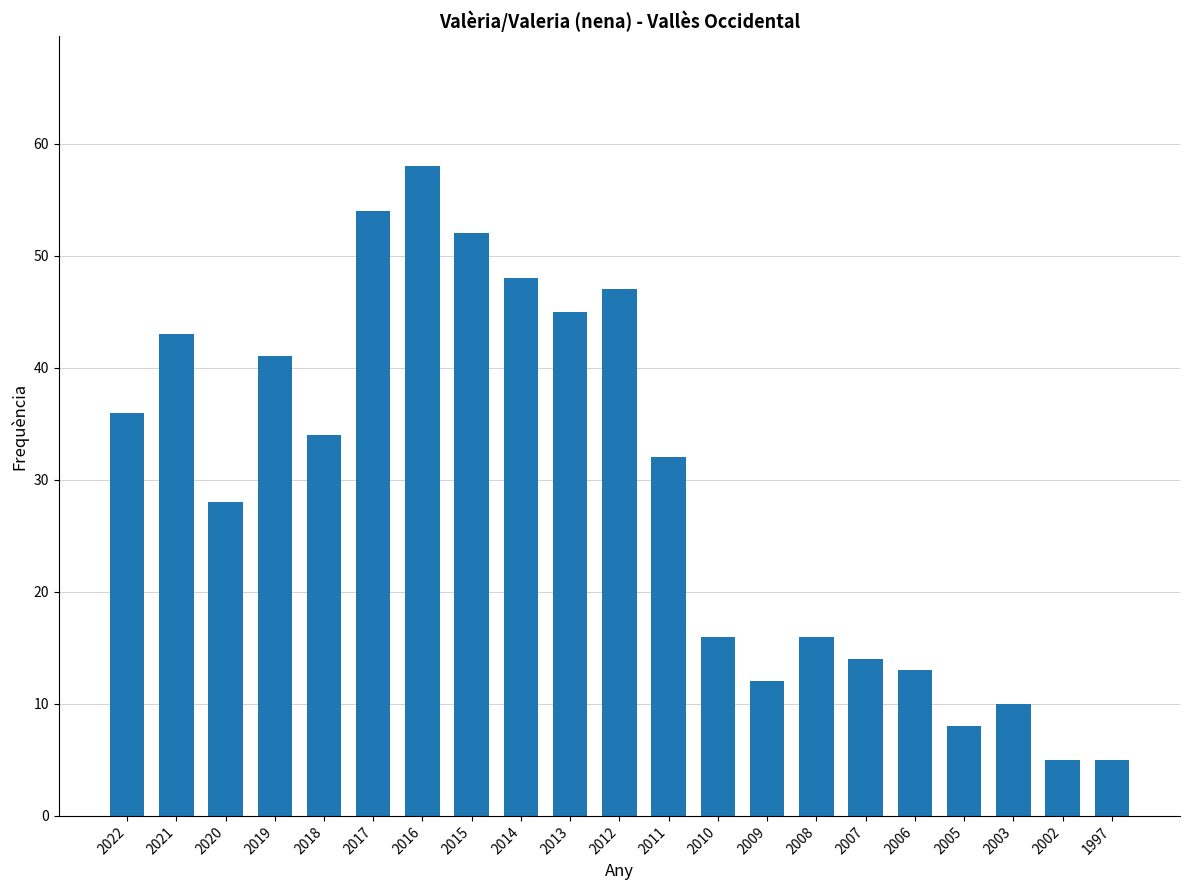

What is the change in value from 2021 to 2012?

+4